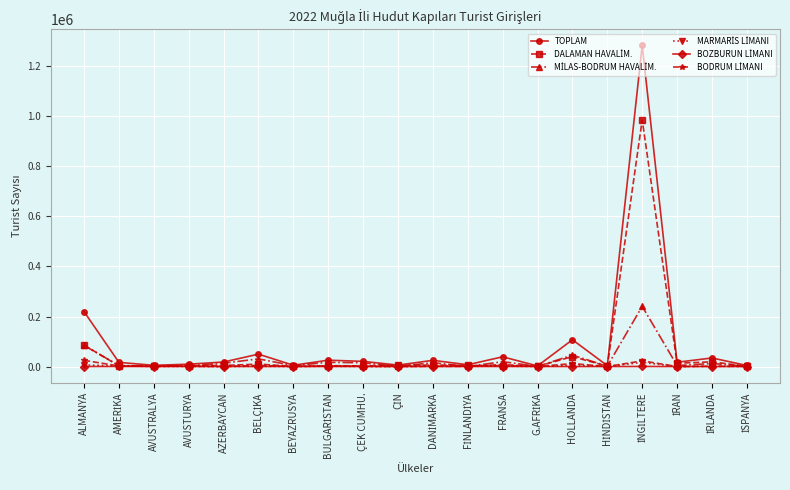

How many data points does each series have?

20